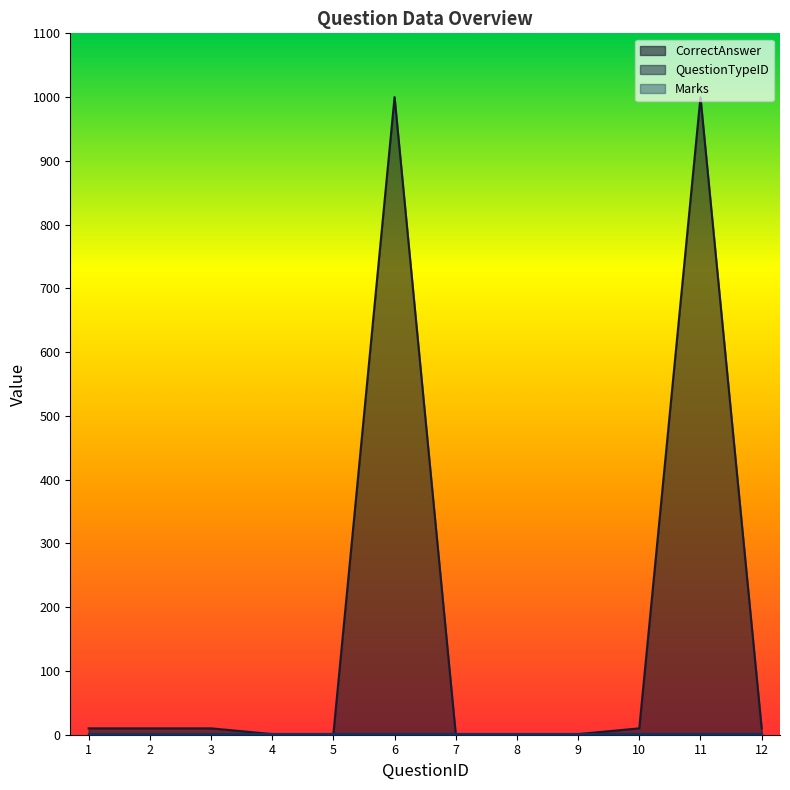

The Marks series shows 1 at 11. True or false?

True